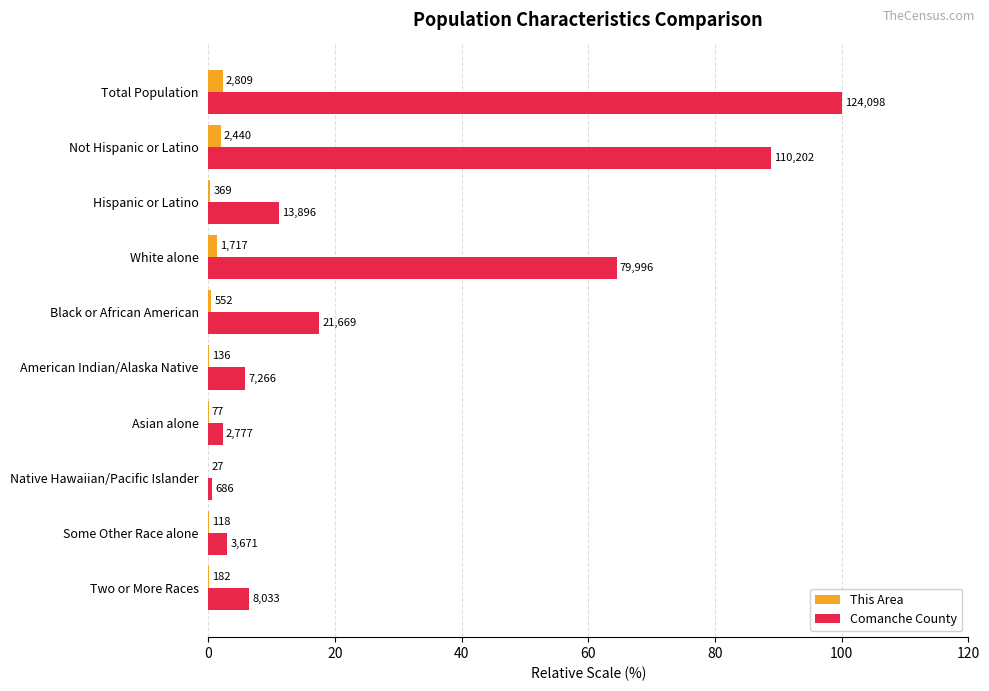

What are all the series names shown in the legend?

This Area, Comanche County